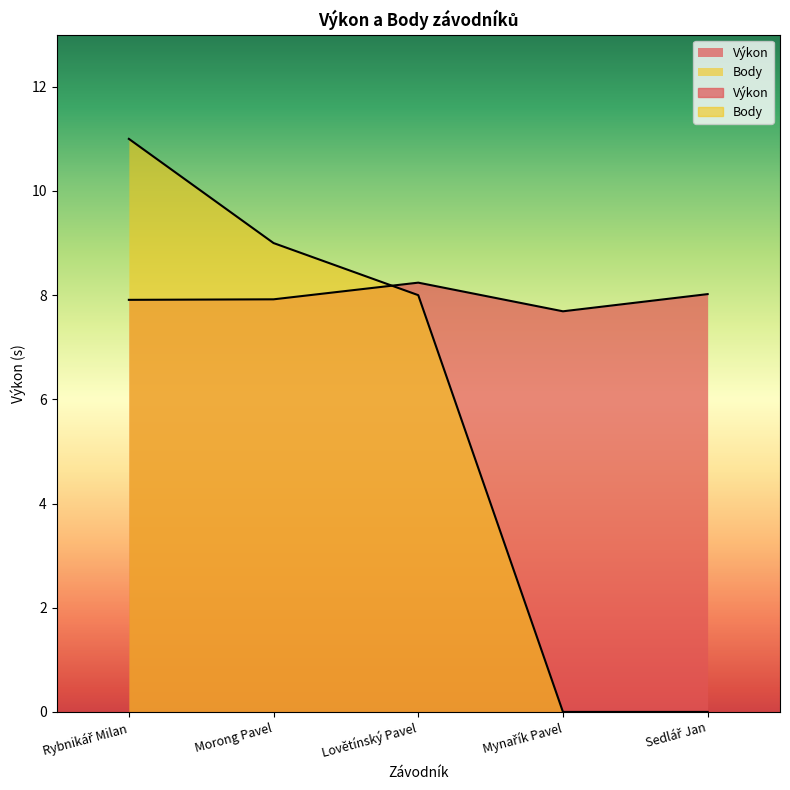

What are all the series names shown in the legend?

Výkon, Body